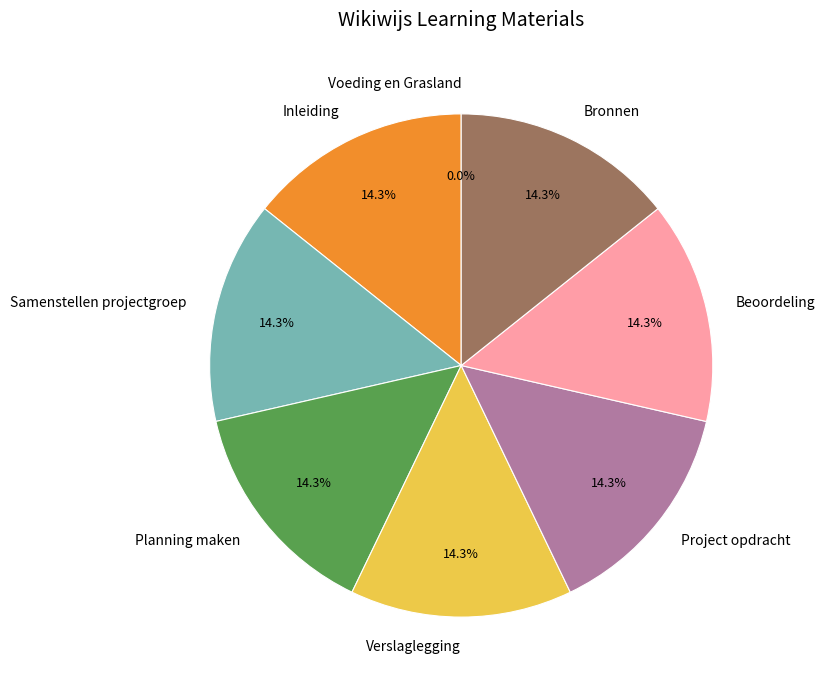

Approximately how many times larger is the value at Beoordeling compared to Verslaglegging?

1.0